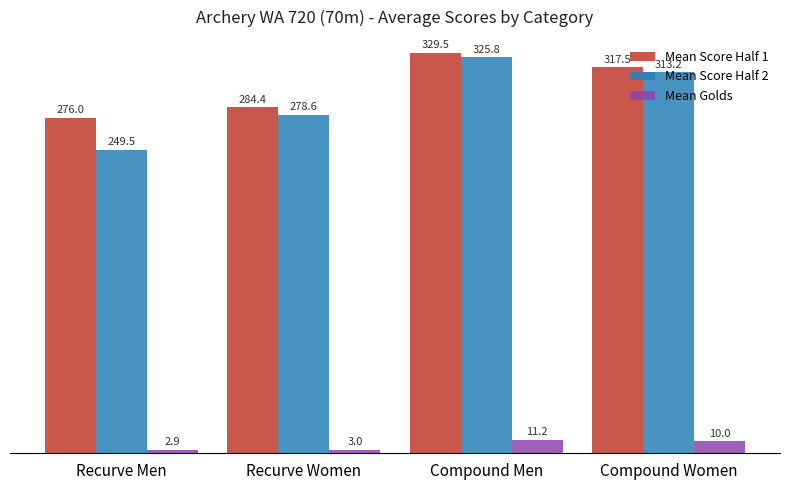

List the series in order of their peak value, highest first.

Mean Score Half 1, Mean Score Half 2, Mean Golds